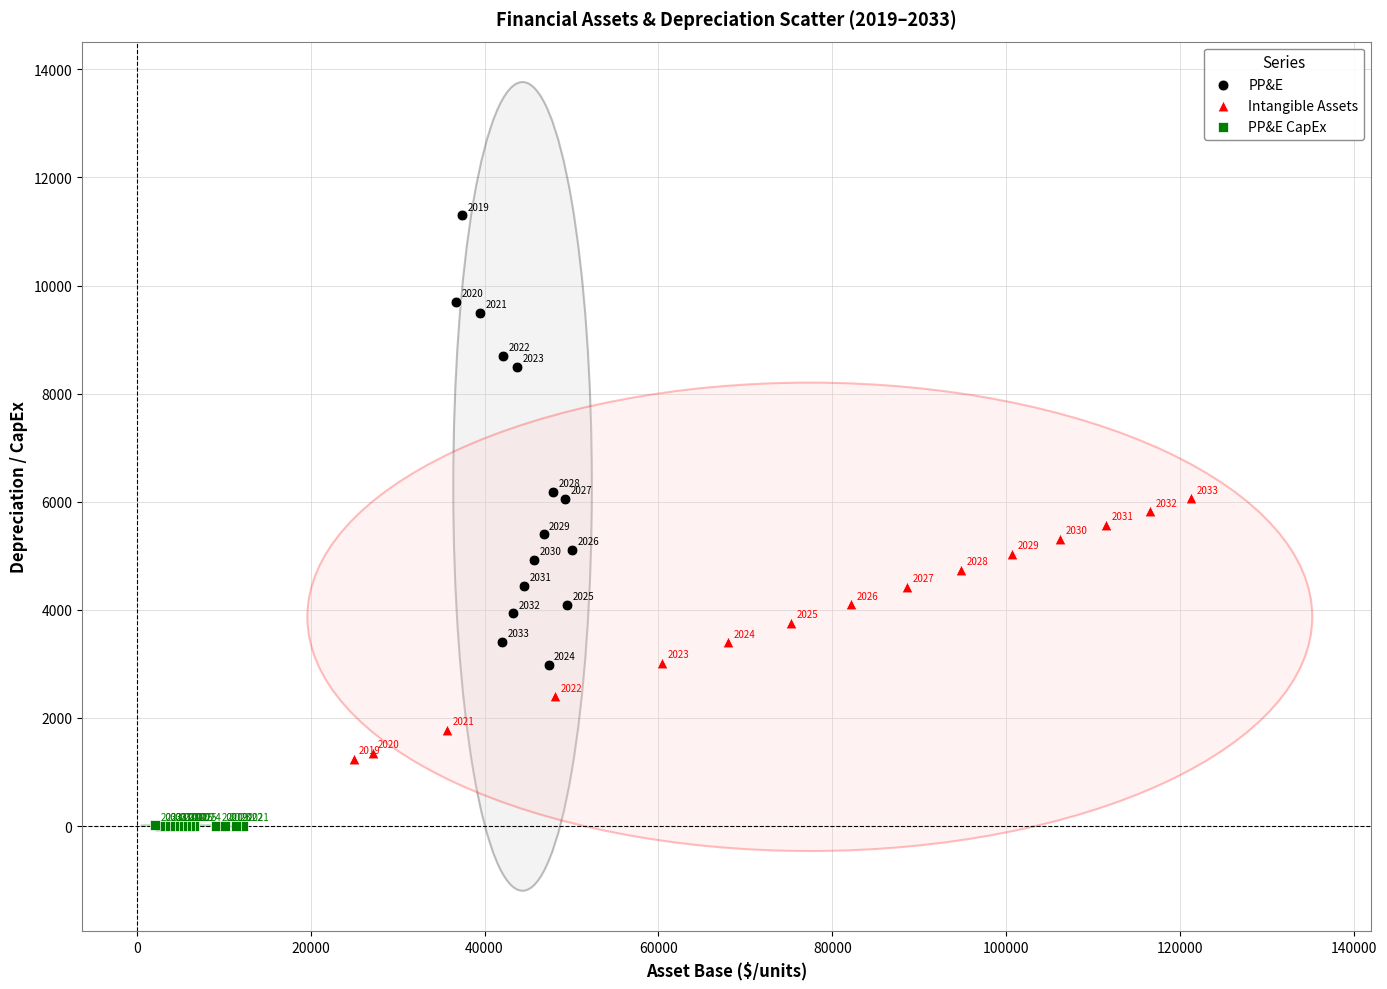

Which series has the largest Y range (max minus min)?

PP&E